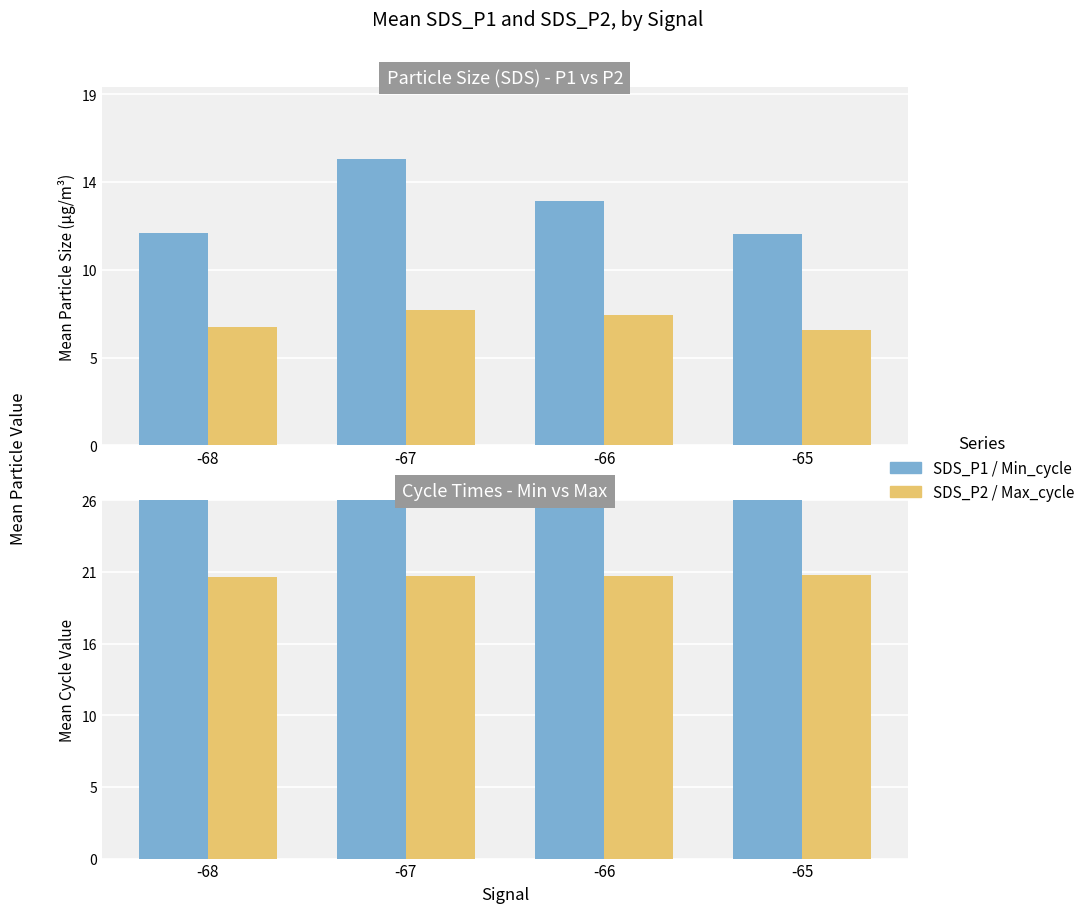

Where is SDS_P1 nearest to the value 13?

-66